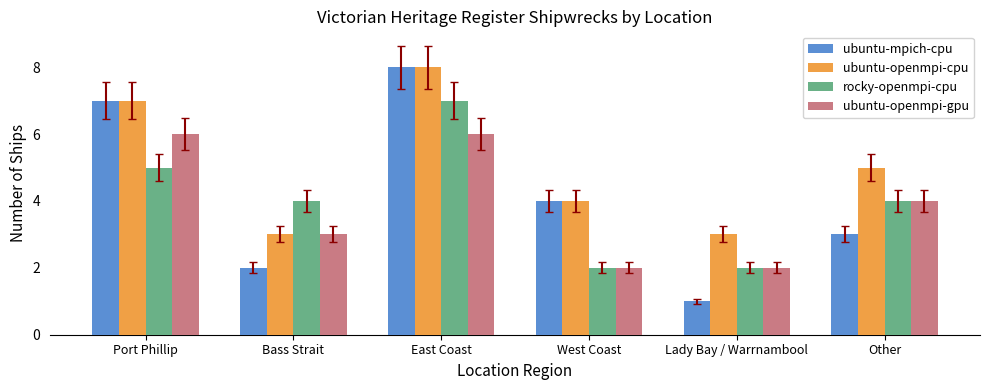

What is the difference between the second highest and minimum values in the ubuntu-openmpi-cpu series?

4